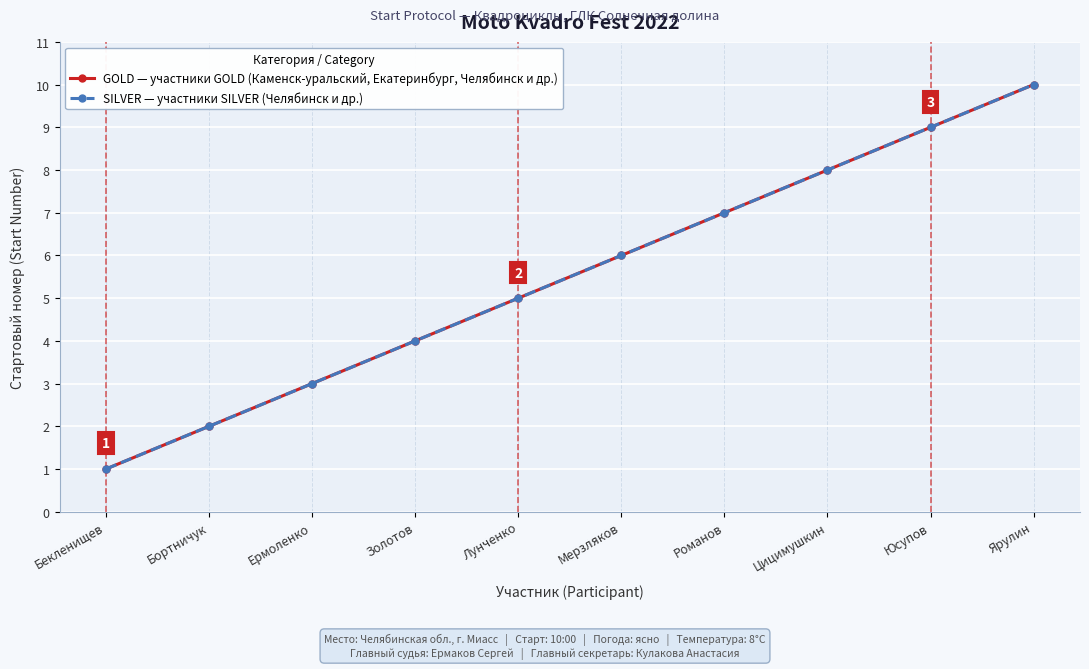

Does the chart have visible grid lines?

Yes